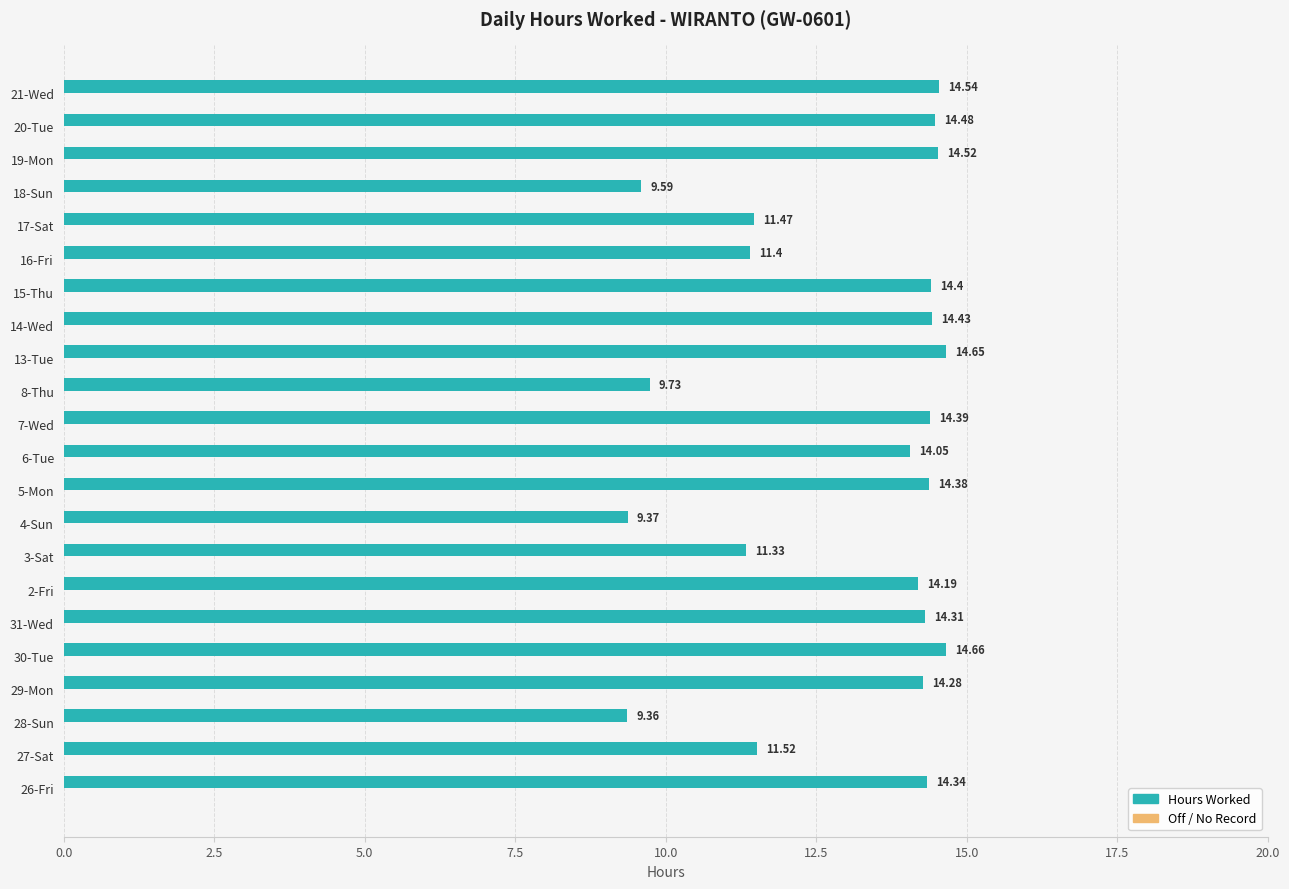

Rank the categories by value from highest to lowest.

30-Tue, 13-Tue, 21-Wed, 19-Mon, 20-Tue, 14-Wed, 15-Thu, 7-Wed, 5-Mon, 26-Fri, 31-Wed, 29-Mon, 2-Fri, 6-Tue, 27-Sat, 17-Sat, 16-Fri, 3-Sat, 8-Thu, 18-Sun, 4-Sun, 28-Sun